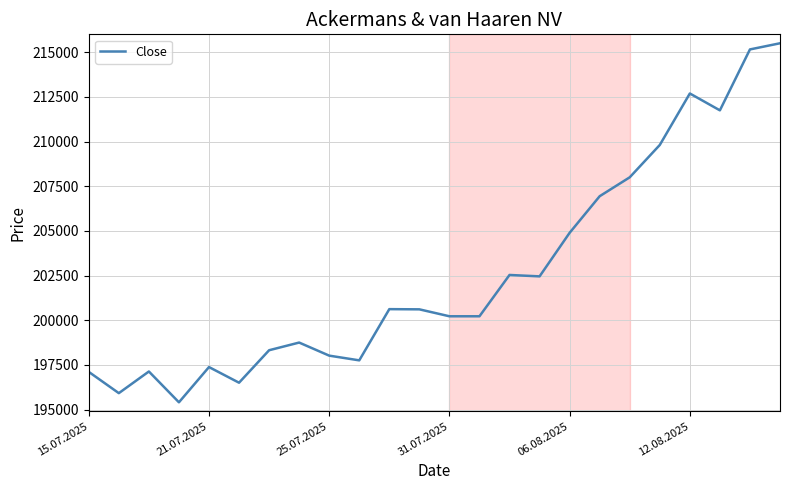

What is the smallest value displayed?

195411